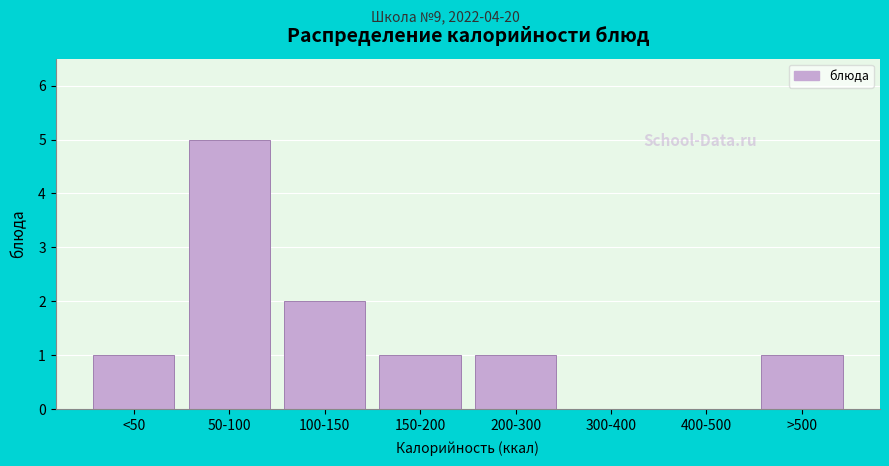

Reading right to left, transcribe all the data shown in this chart.

>500=1	400-500=0	300-400=0	200-300=1	150-200=1	100-150=2	50-100=5	<50=1